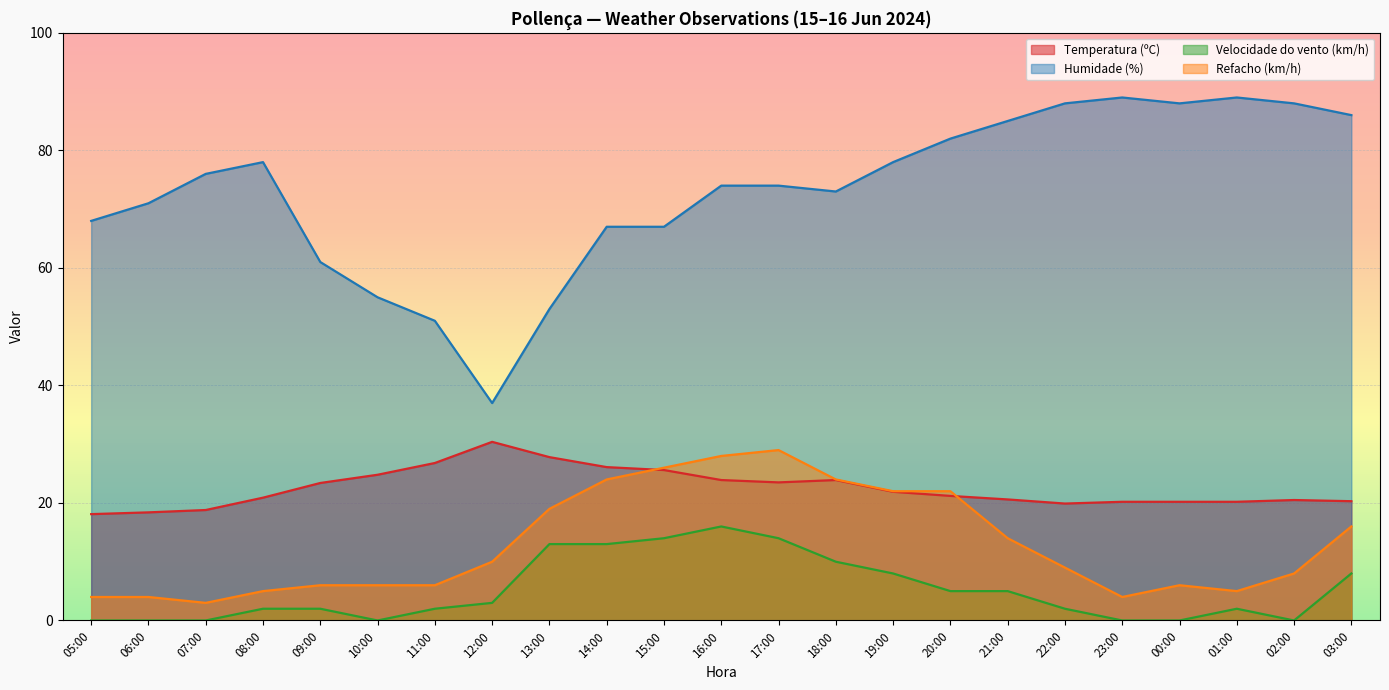

The value of Humidade (%) at 08:00 is 49.6. True or false?

False